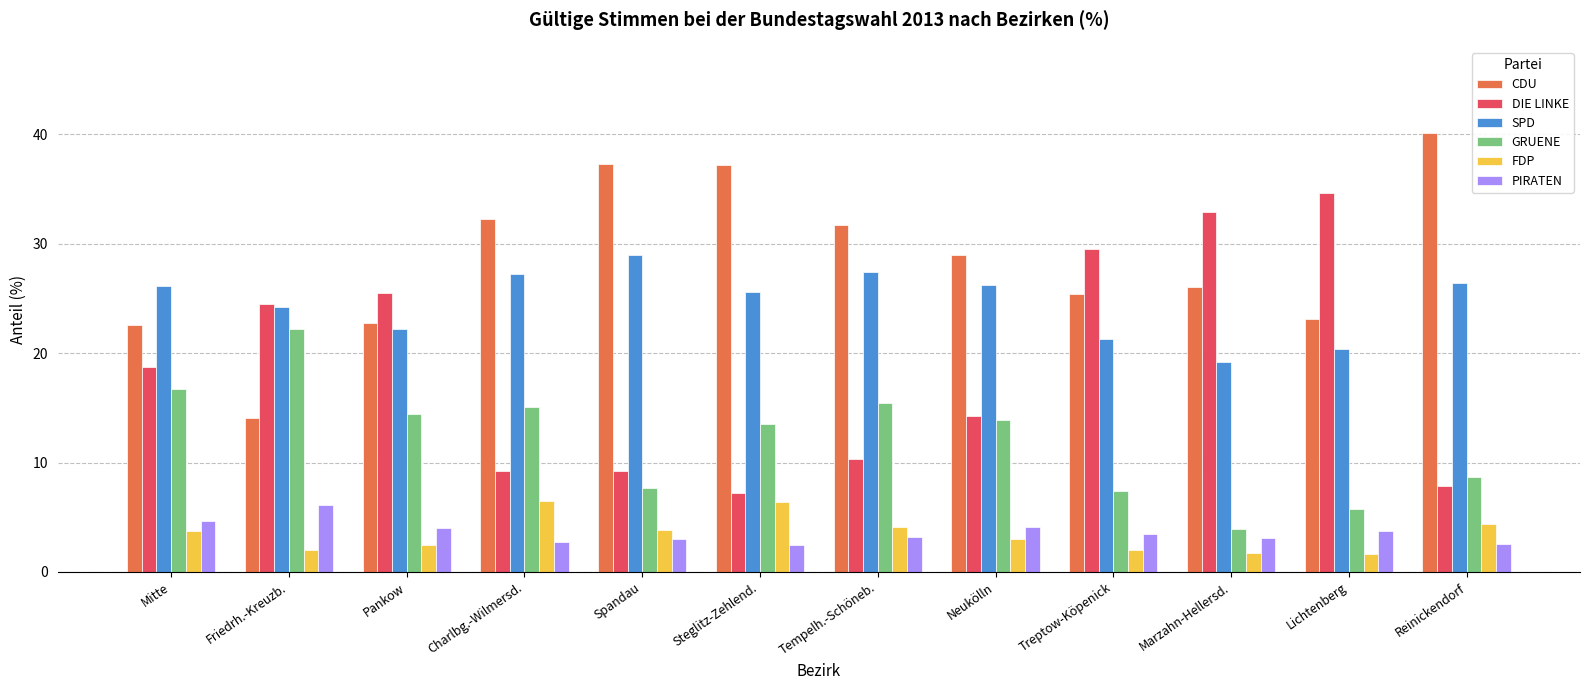

What is the greatest value displayed?

40.1